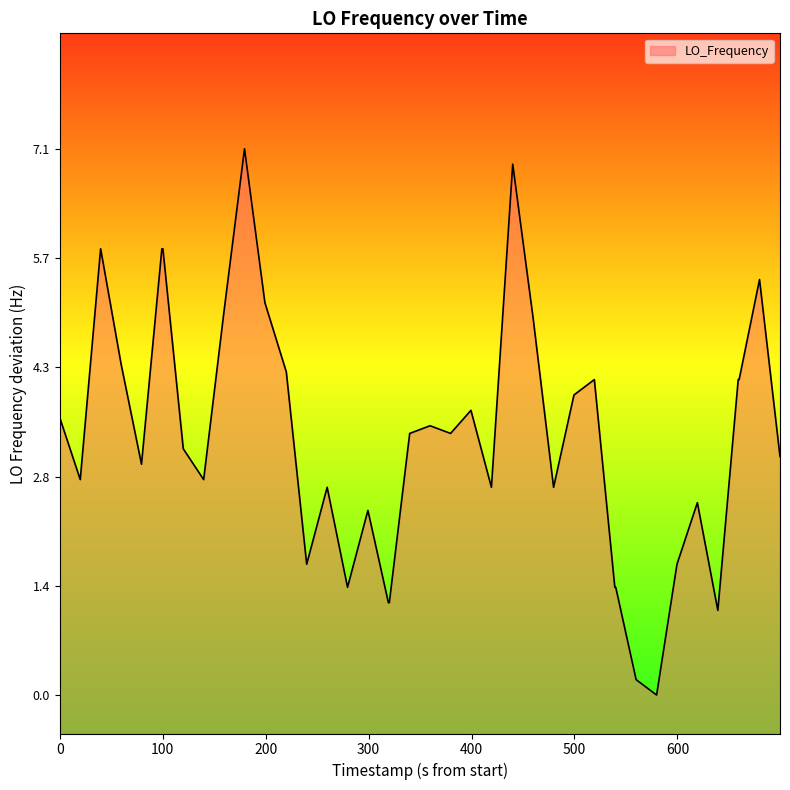

What is the difference between the maximum and minimum values?

7.1